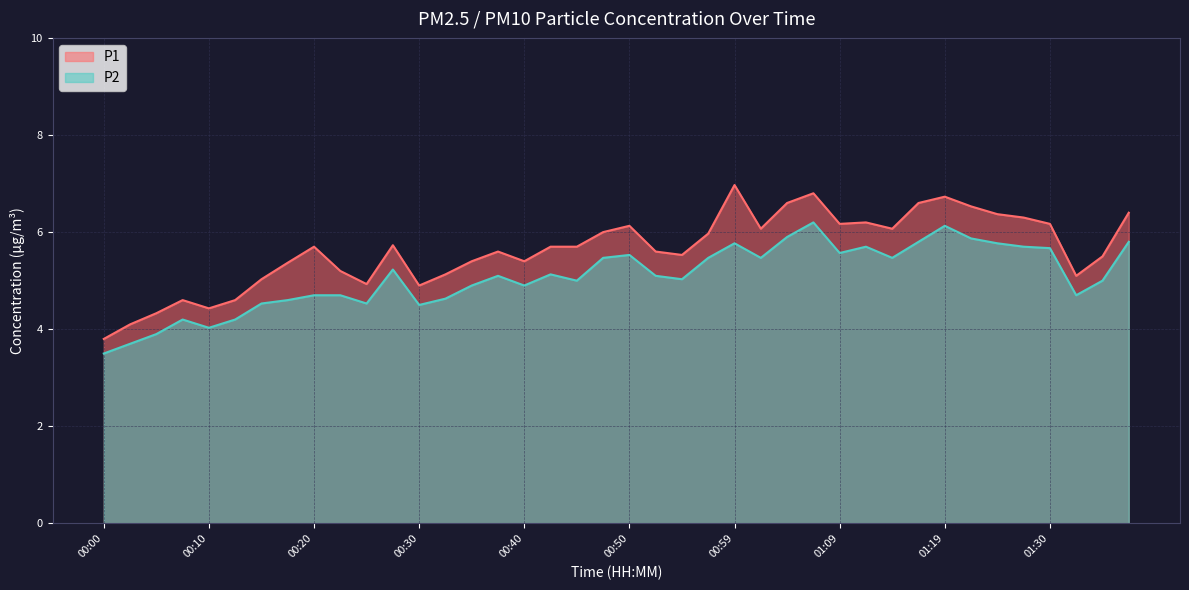

Count the number of data series in this chart.

2